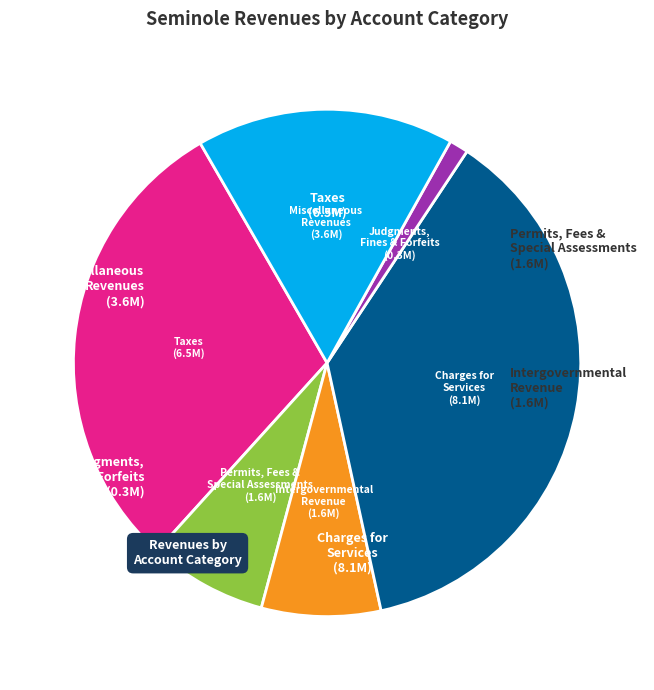

Do Permits, Fees & Special Assessments and Miscellaneous Revenues together represent more than half of the pie?

No